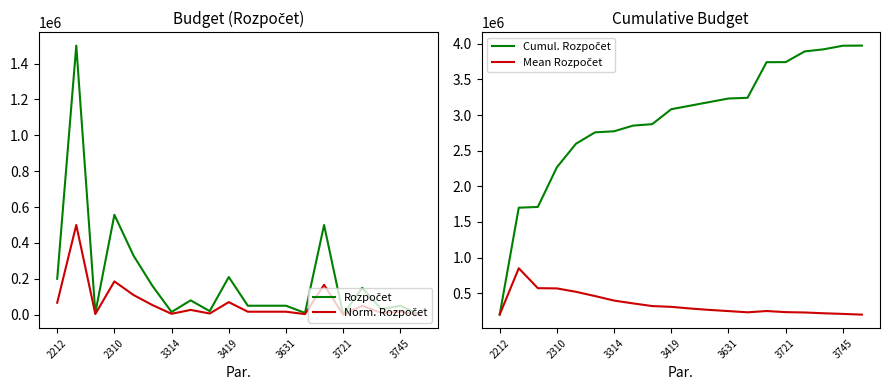

What is the average value of the Rozpočet series?

198775.0